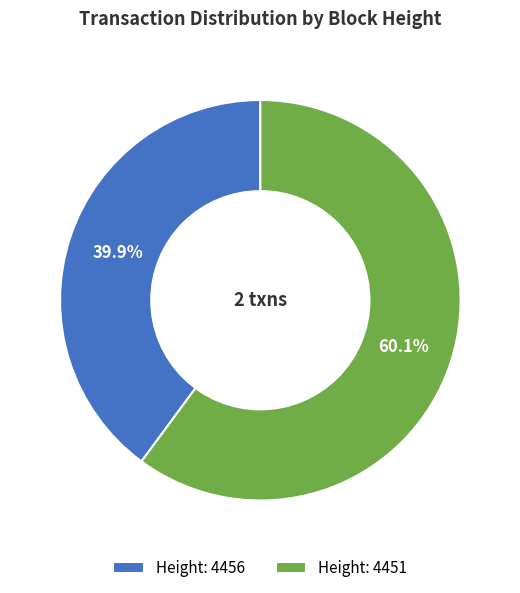

Which category has the smallest portion of the pie?

Height: 4456